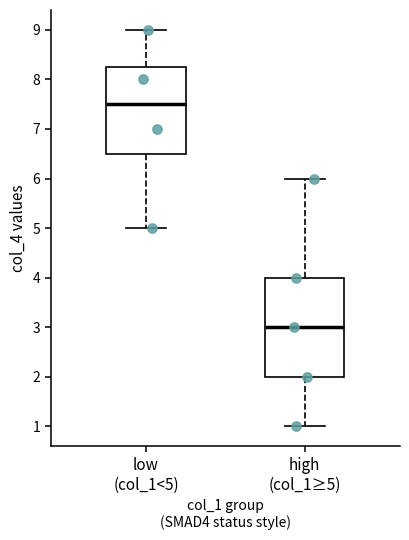

Comparing the boxes themselves (not the whiskers), which one is the tallest?

high (col_1≥5)